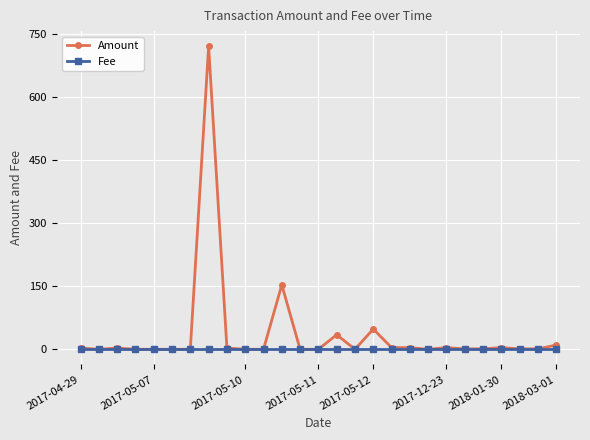

True or false: Amount has more than 1 points higher than both neighbors.

True